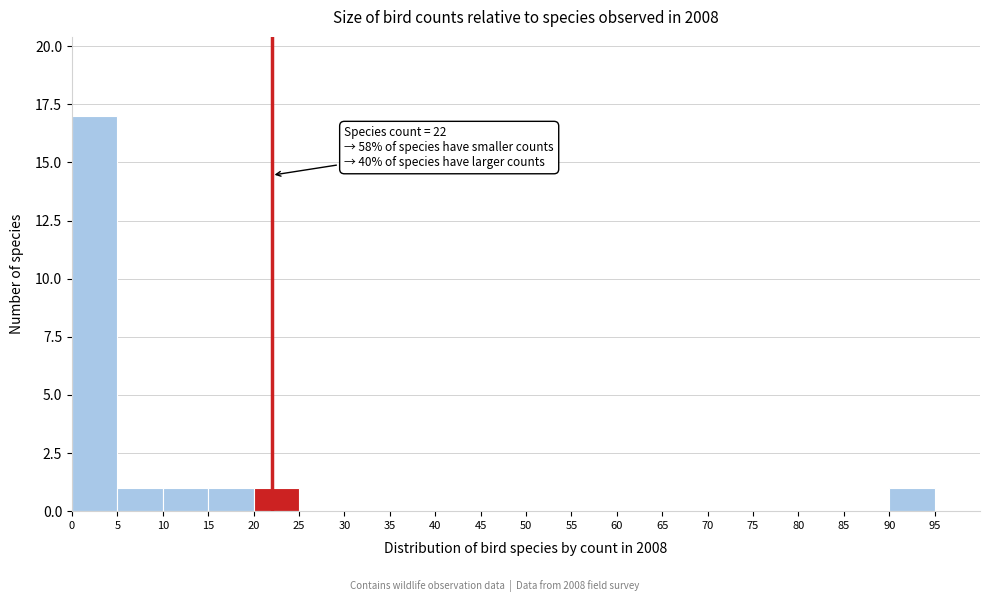

Over which range of the x-axis is the bar tallest?

0 to 5